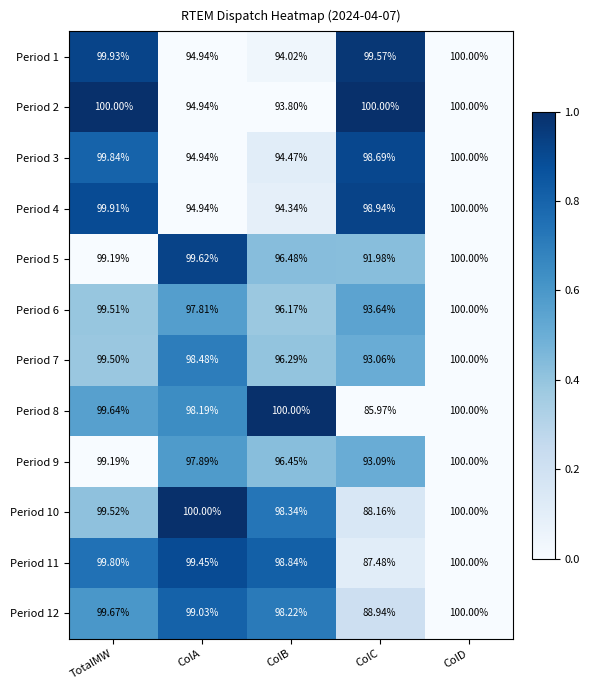

Rank the categories by Period 5 value from lowest to highest.

ColC, ColB, TotalMW, ColA, ColD